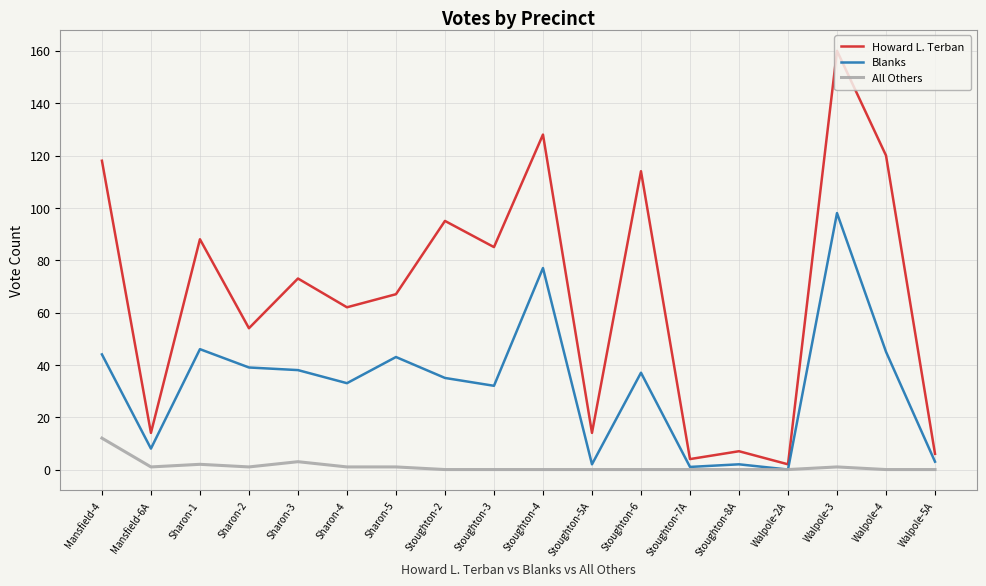

At which label is Blanks closest to 49?

Sharon-1